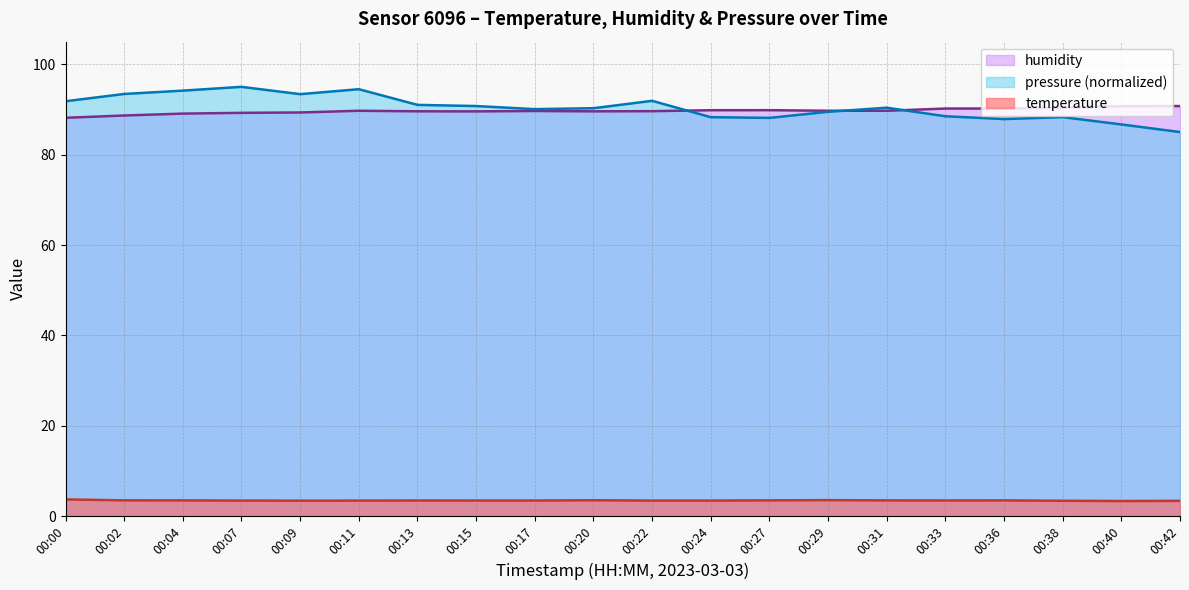

Which has a higher value, 00:22 or 00:13?

00:13